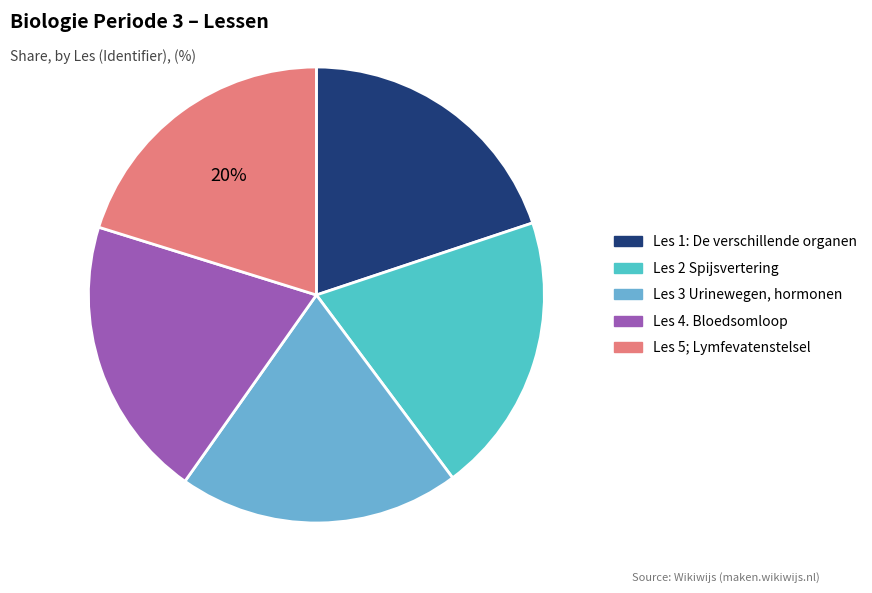

Rank the categories by value from lowest to highest.

Les 1: De verschillende organen, Les 2 Spijsvertering, Les 3 Urinewegen, hormonen, Les 4. Bloedsomloop, Les 5; Lymfevatenstelsel